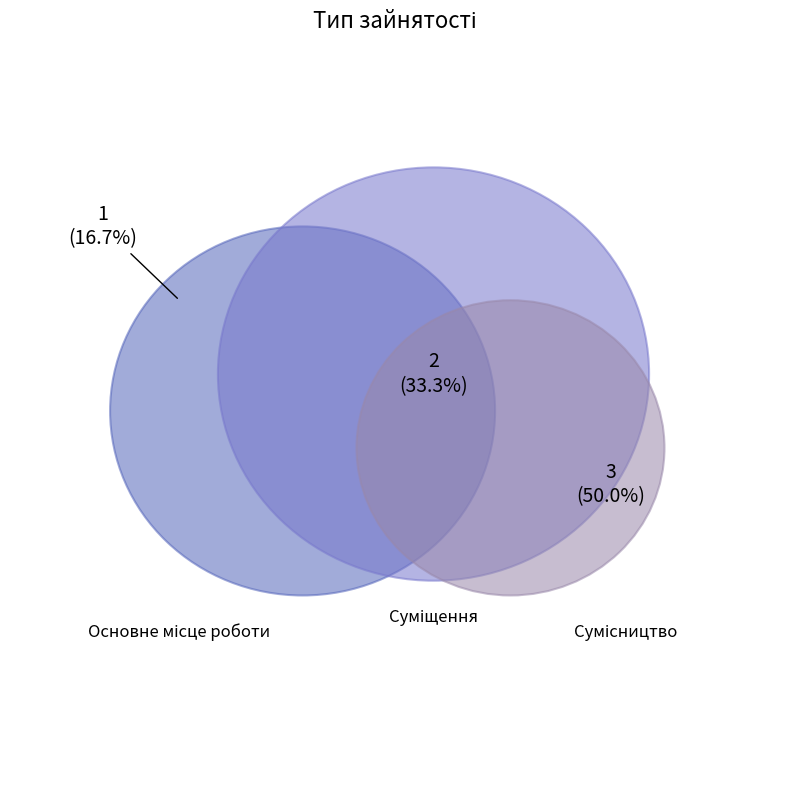

To the nearest percent, what percentage of the pie is Сумісництво?

50%